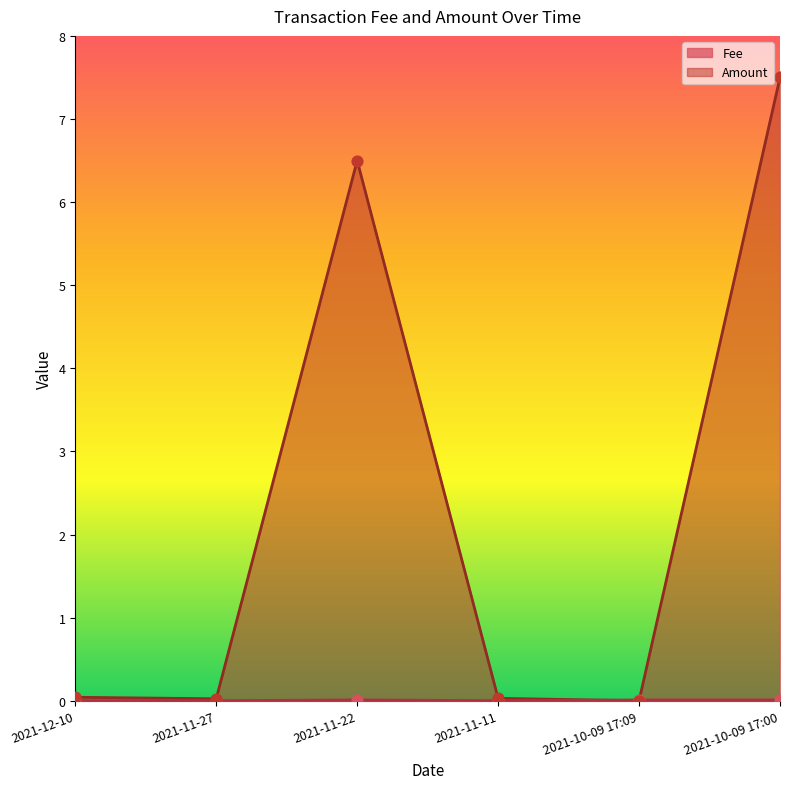

Which series contains the lowest Y value?

Amount